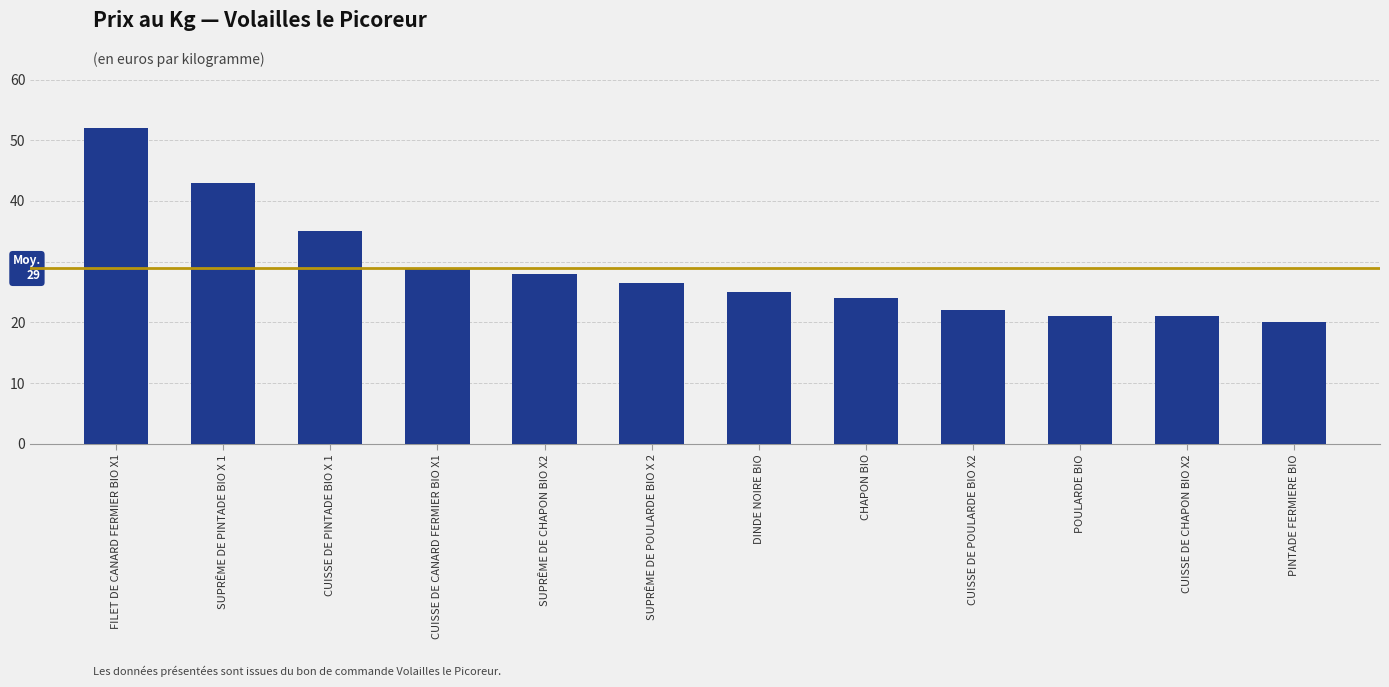

At which label is the value closest to 36?

CUISSE DE PINTADE BIO X 1